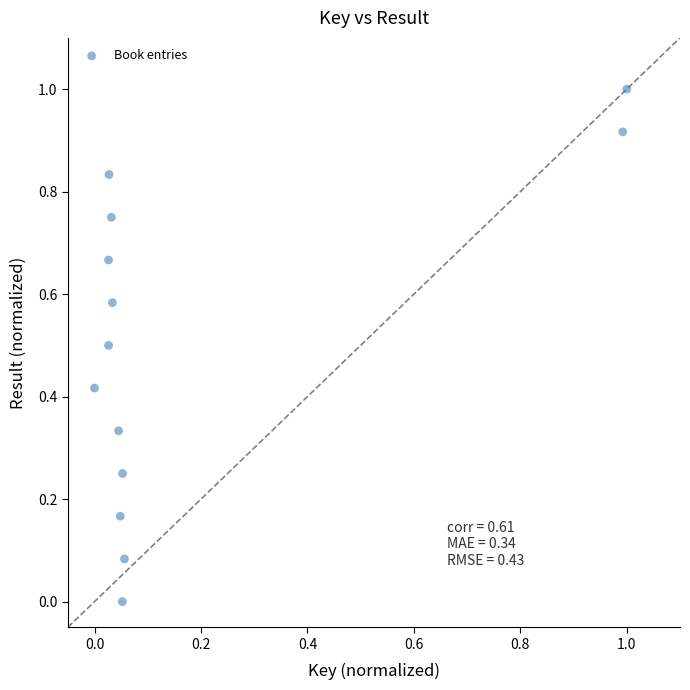

What is the range of X values (max minus min)?

1.0